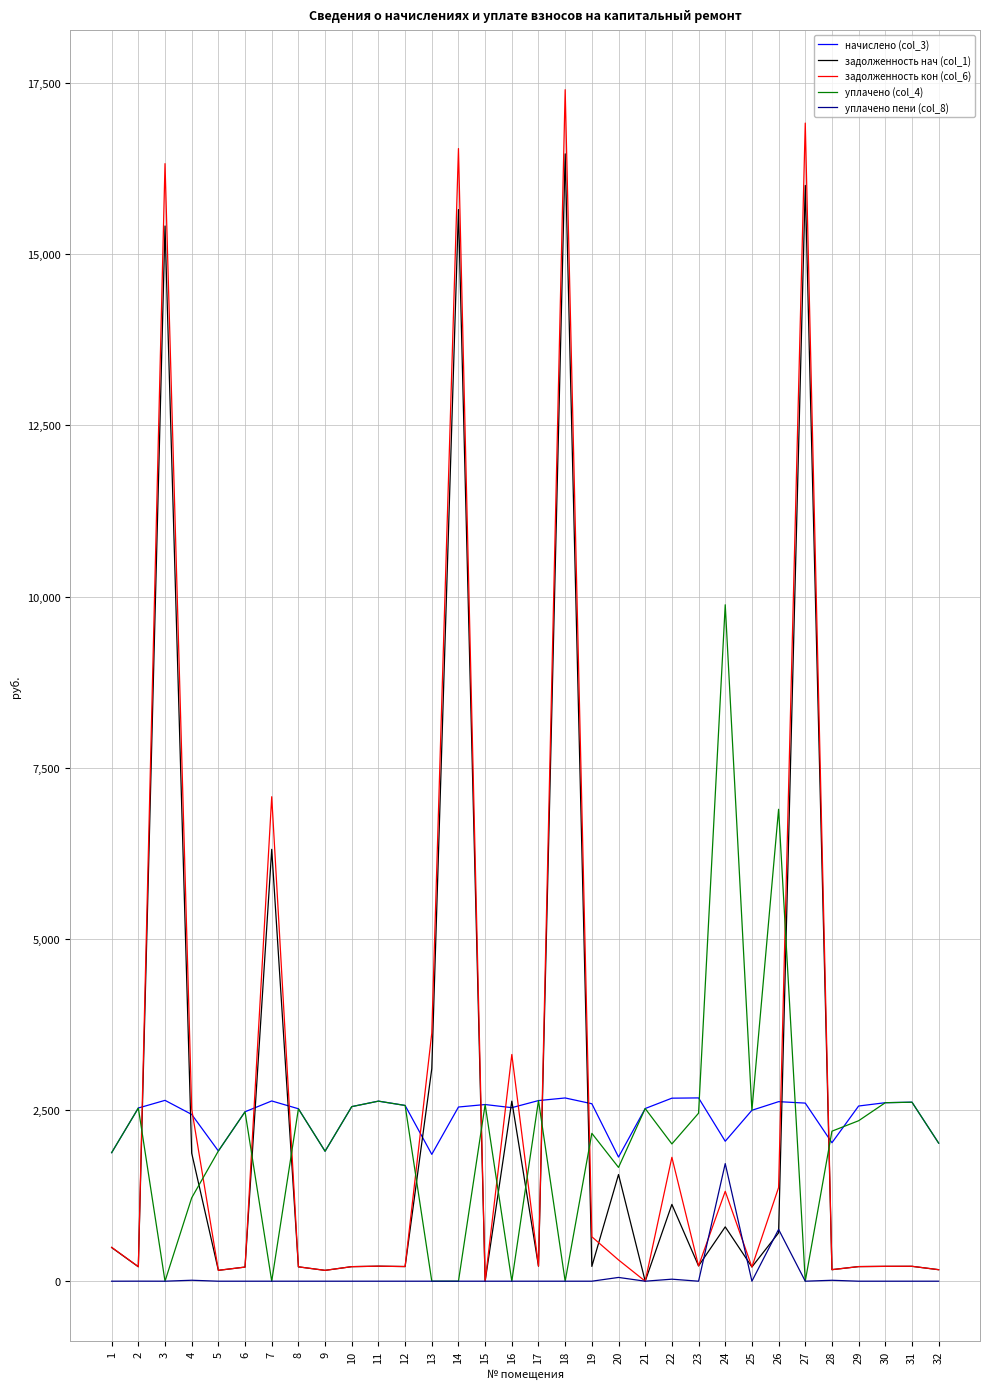

Rank the series by their maximum value, from highest to lowest.

задолженность кон (col_6), задолженность нач (col_1), уплачено (col_4), начислено (col_3), уплачено пени (col_8)